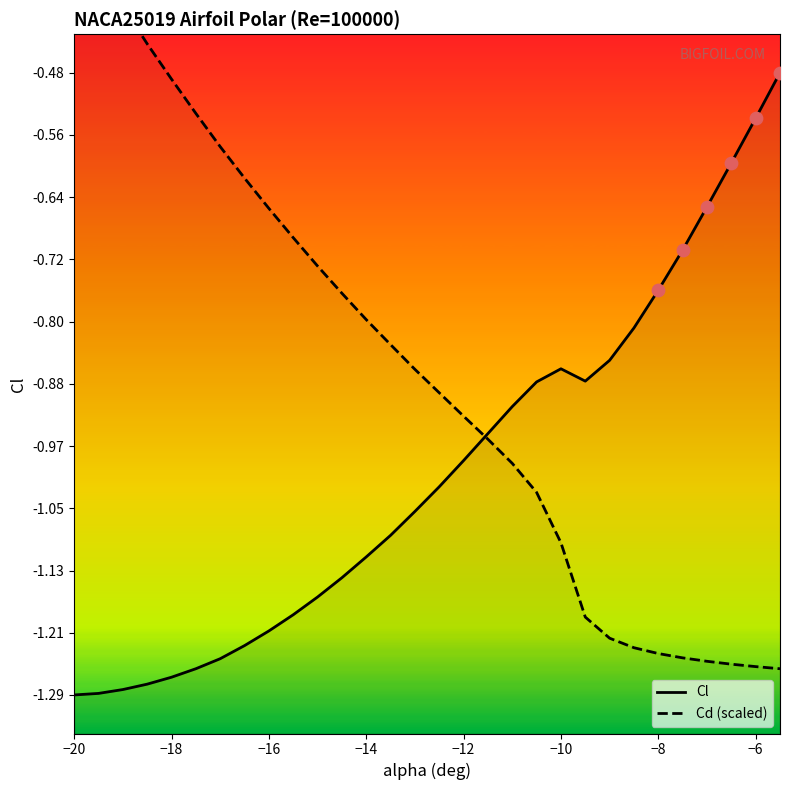

Which series contains the highest Y value?

Cd (scaled)